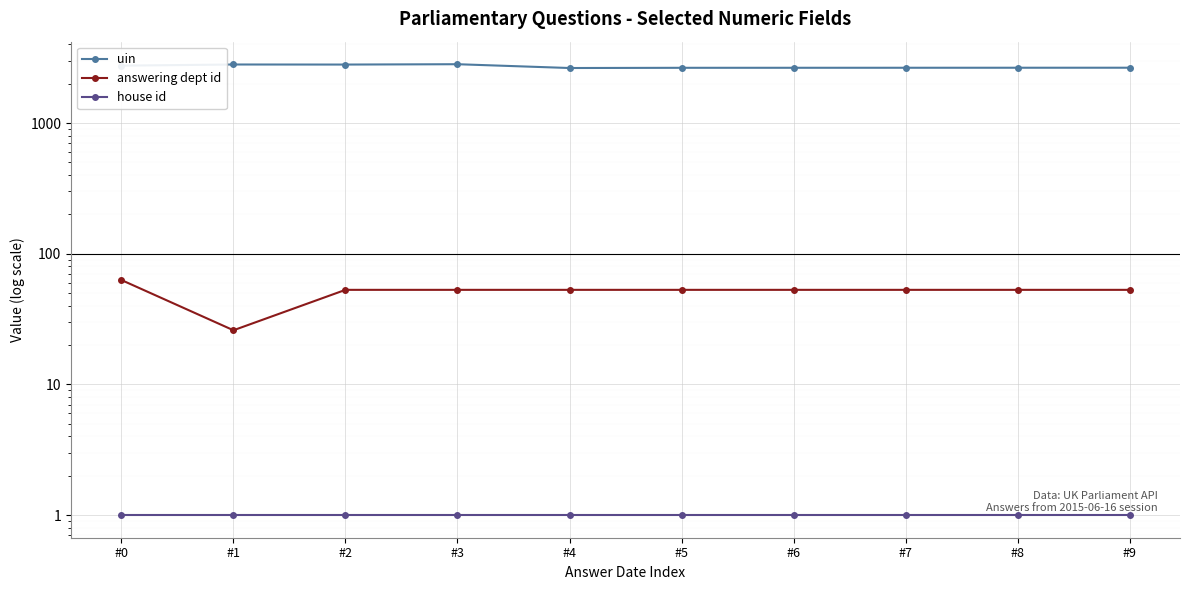

In uin, how many points are higher than both neighbors (excluding endpoints)?

2